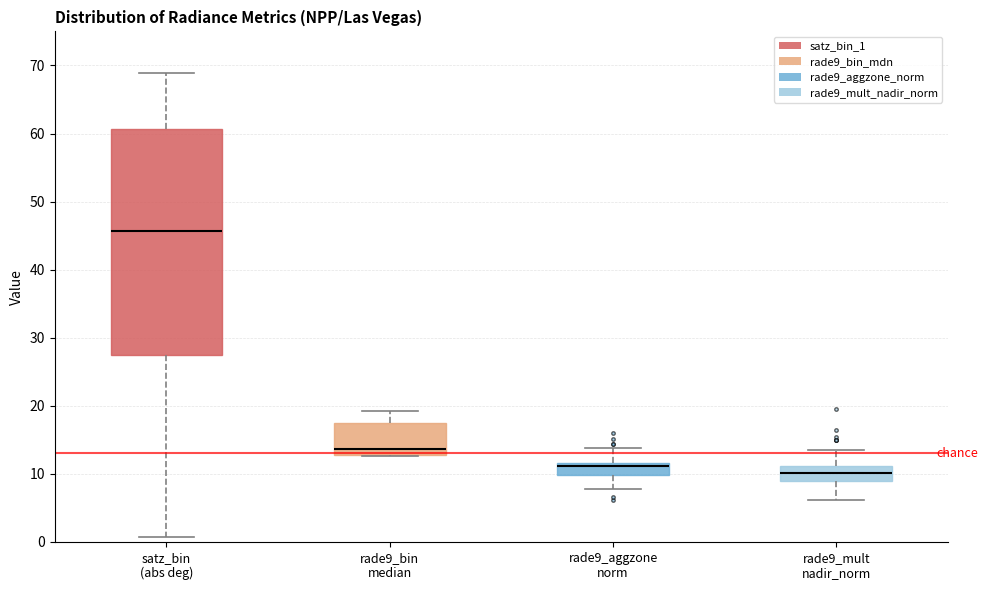

Reading left to right, transcribe this box plot: for each box, give where its median line is, the range the box spans, and where its two whiskers end, as read against the y-axis. The values are not printed on the chart, so give them approximately, as read against the axis.

satz_bin (abs deg): median 46, box 27 to 61, whiskers 1 to 69
rade9_bin median: median 14, box 13 to 17, whiskers 13 to 19
rade9_aggzone norm: median 11, box 10 to 12, whiskers 8 to 14
rade9_mult nadir_norm: median 10, box 9 to 11, whiskers 6 to 13